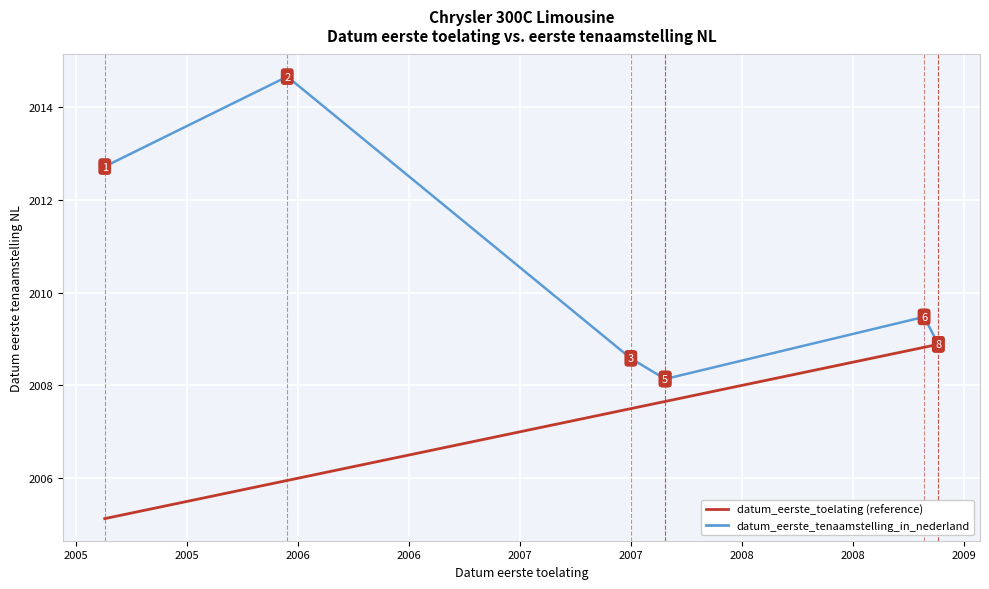

At which label is datum_eerste_tenaamstelling_in_nederland closest to 2011?

2007